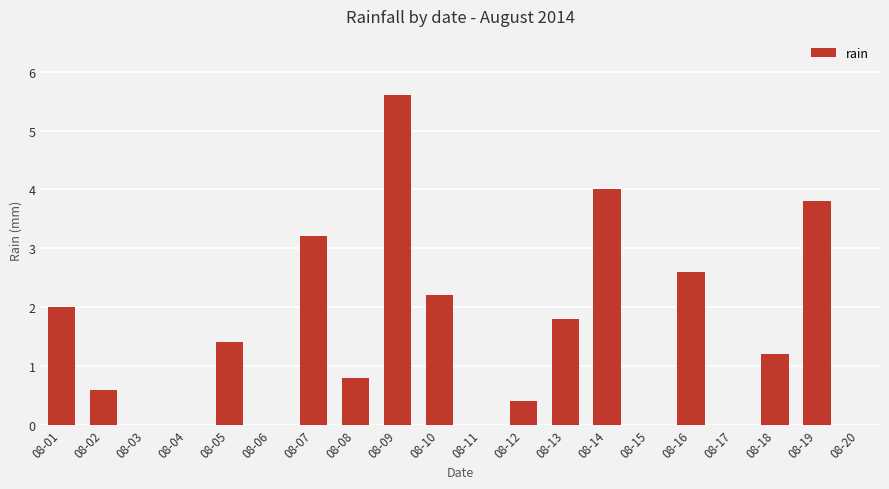

The value at 08-20 is 0.0. True or false?

True